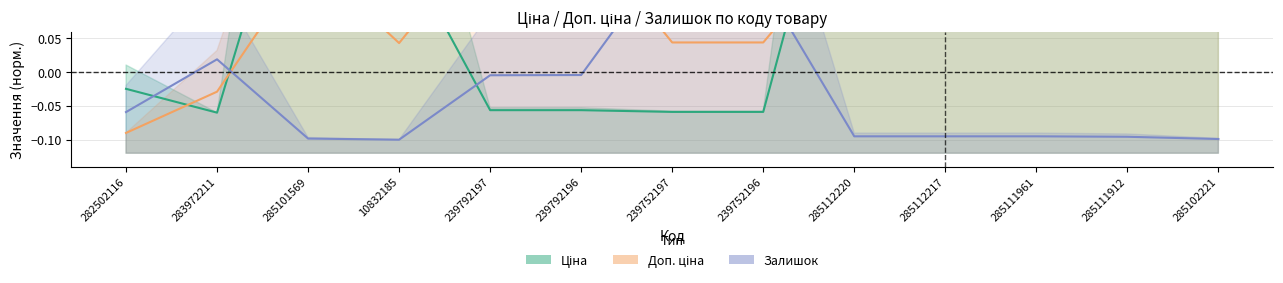

What are all the series names shown in the legend?

Ціна, Доп. ціна, Залишок